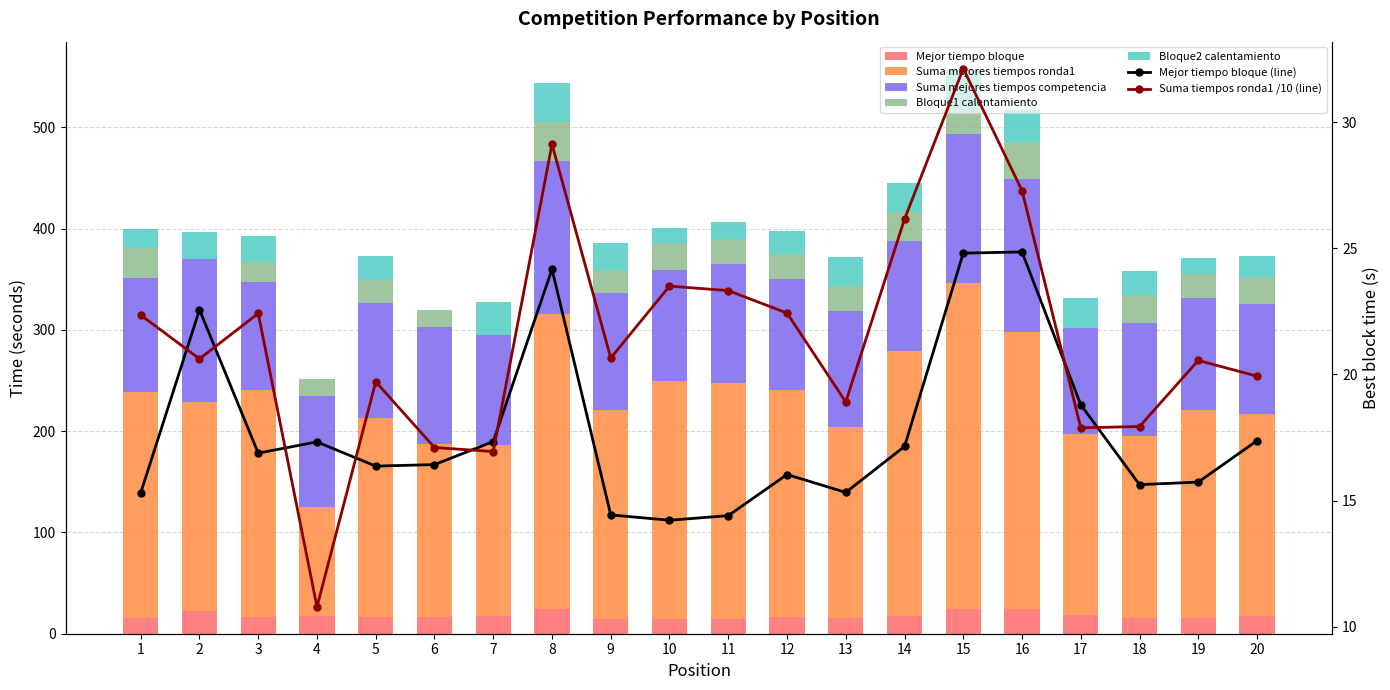

Is it true that Suma mejores tiempos competencia equals 71.6 at 20?

False